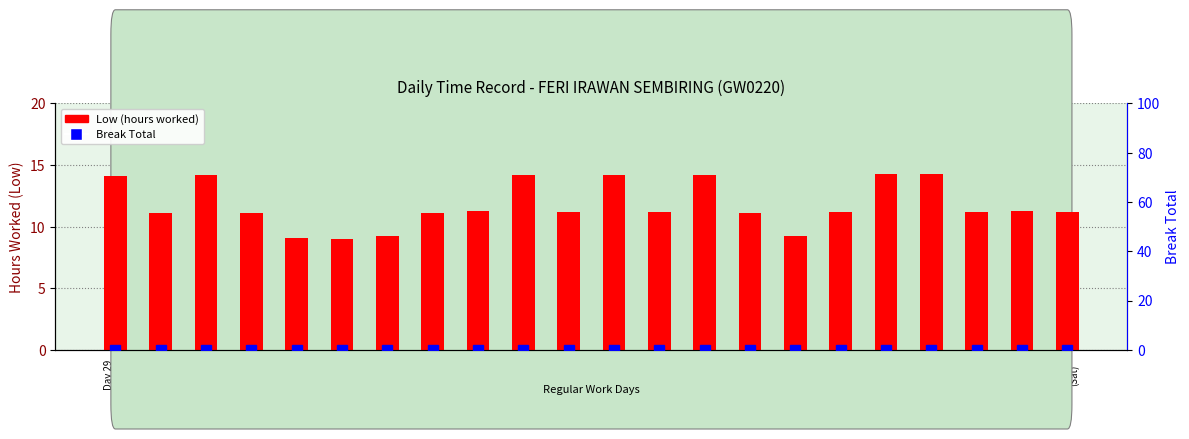

Rank the categories by Low (hours worked) value from highest to lowest.

Day 20
(Wed), Day 19
(Tue), Day 11
(Mon), Day 13
(Wed), Day 15
(Fri), Day 31
(Thu), Day 29
(Tue), Day 22
(Fri), Day 9
(Sat), Day 12
(Tue), Day 23
(Sat), Day 14
(Thu), Day 21
(Thu), Day 18
(Mon), Day 1
(Fri), Day 30
(Wed), Day 16
(Sat), Day 8
(Fri), Day 7
(Thu), Day 17
(Sun), Day 2
(Sat), Day 3
(Sun)